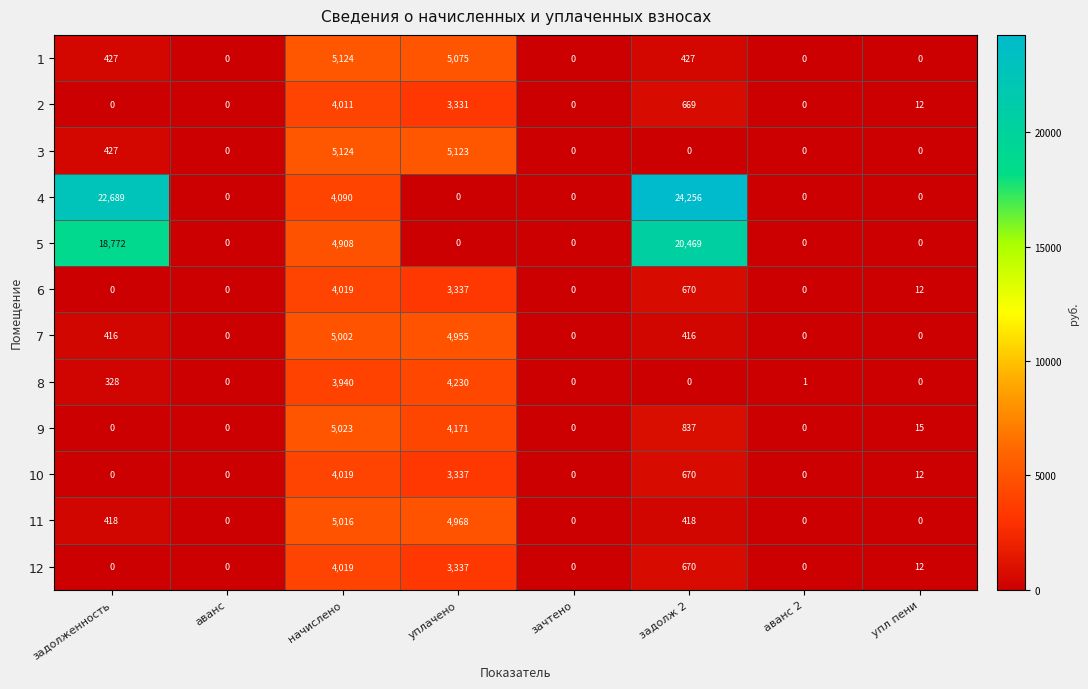

What is the spread (max minus min) of values at начислено?

1184